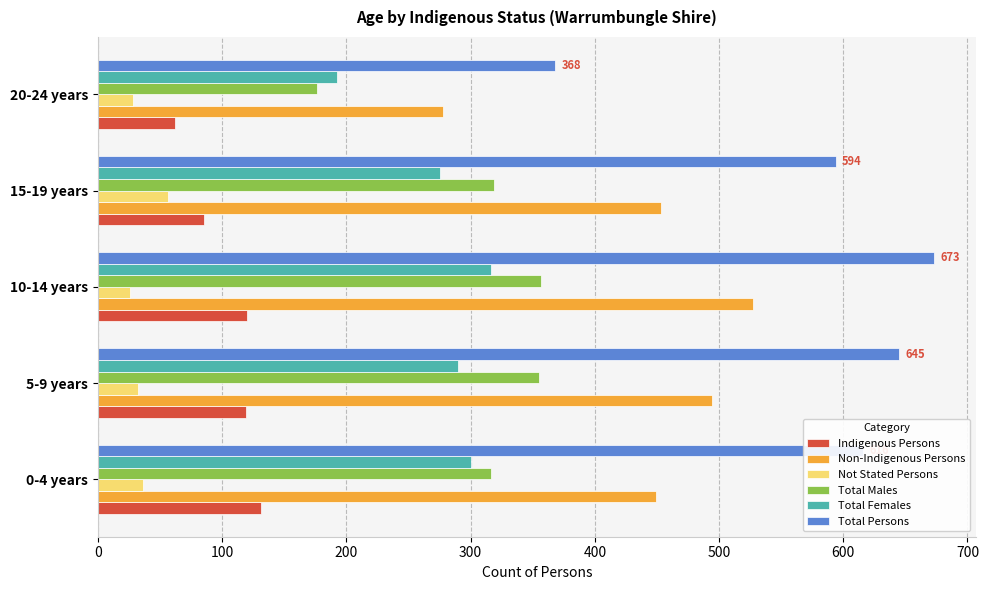

What is the sum of all Non-Indigenous Persons values?

2201